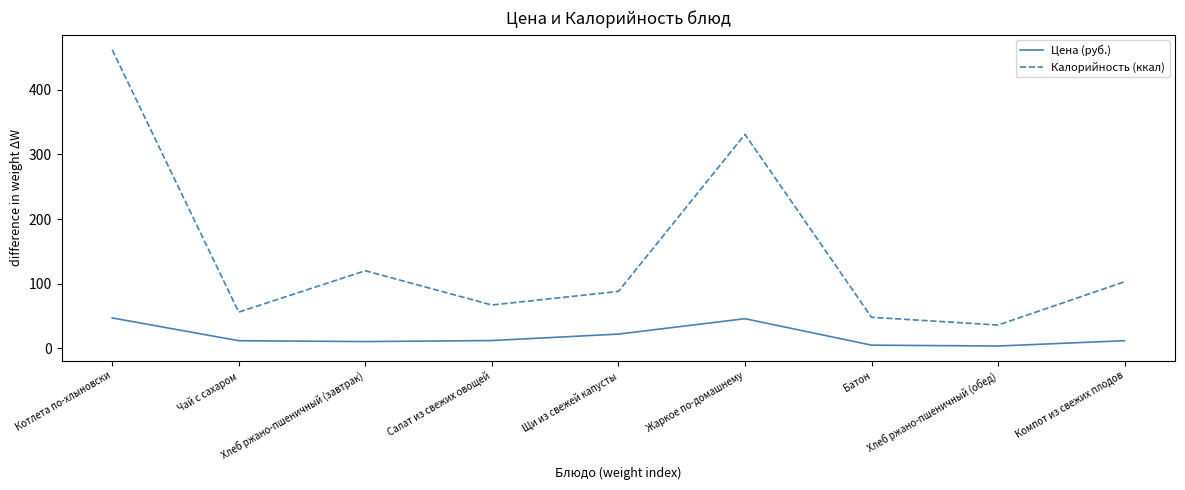

True or false: Цена (руб.) and Калорийность (ккал) intersect in this chart.

False